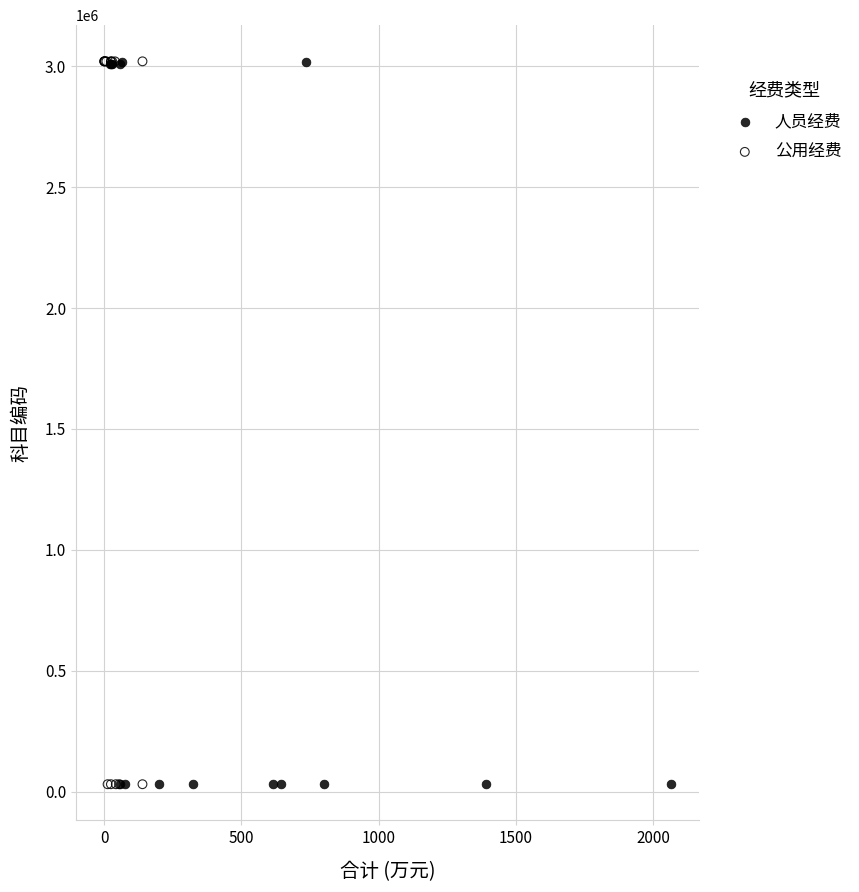

Which series has the widest spread of Y values?

公用经费